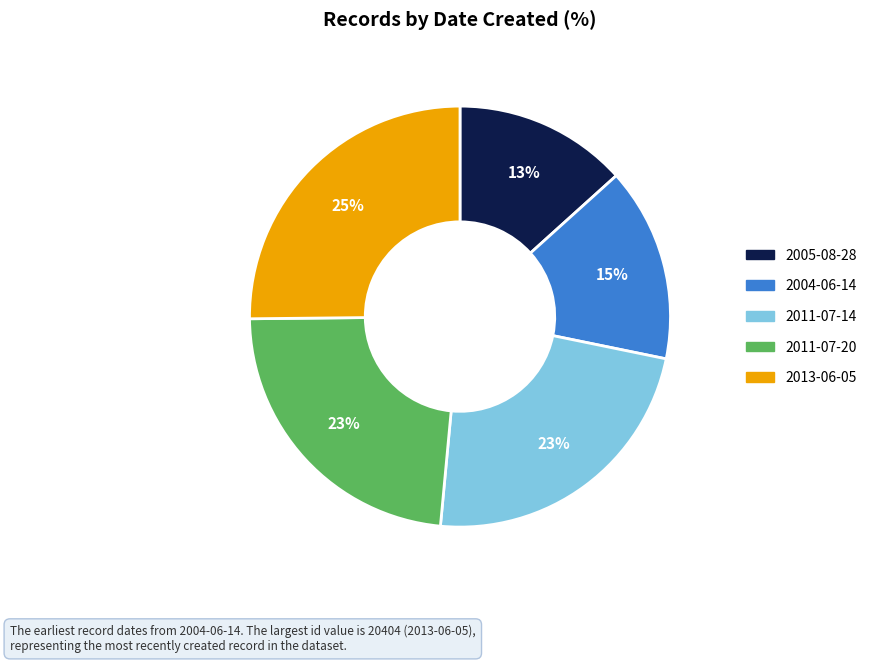

Do 2011-07-20 and 2011-07-14 together represent more than half of the pie?

No